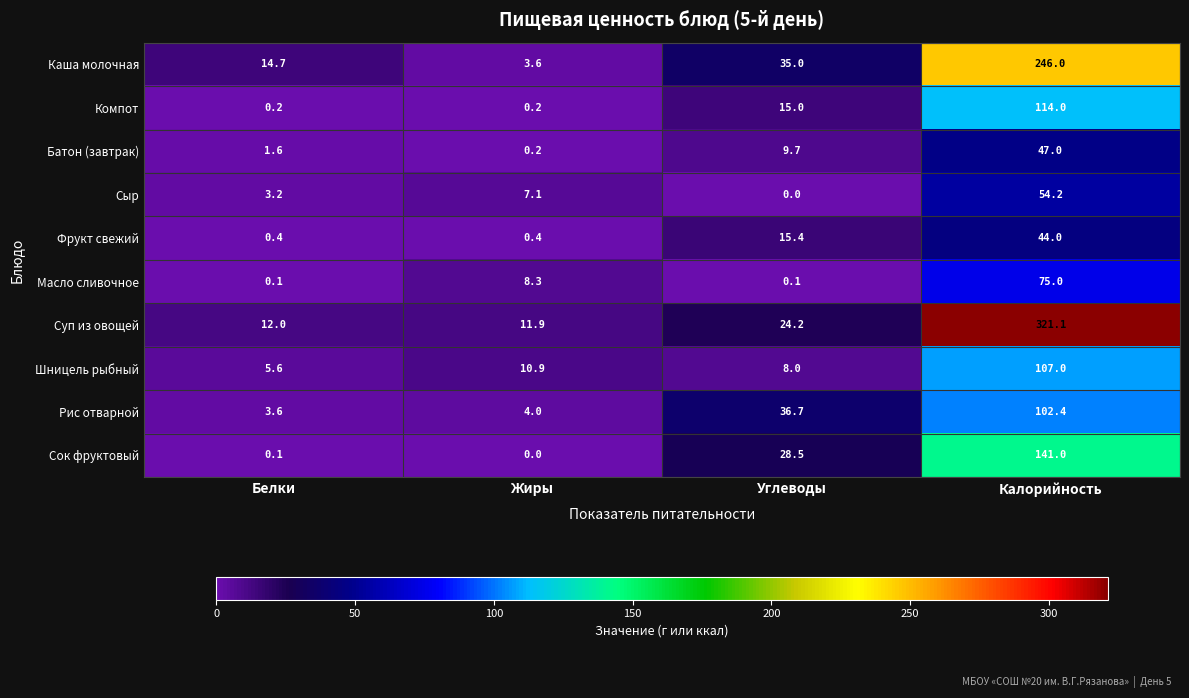

Which series has the widest spread of values?

Суп из овощей